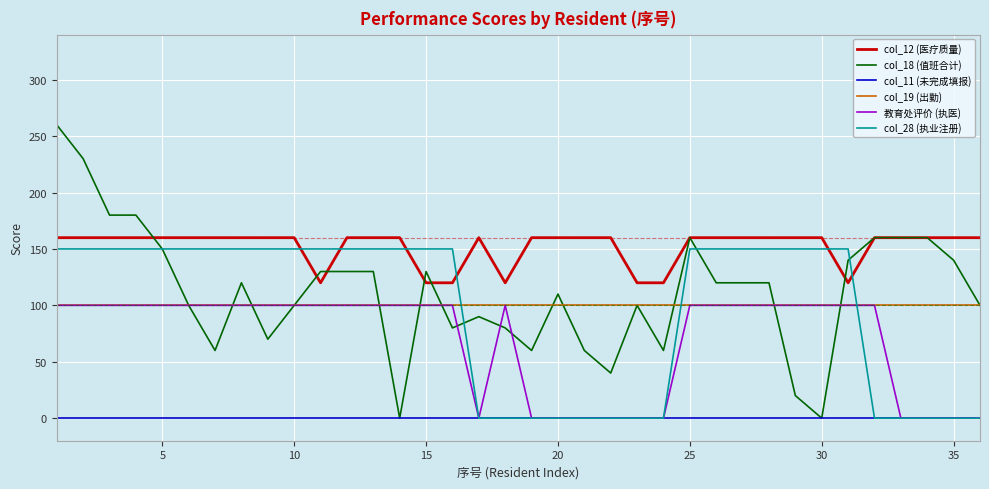

True or false: col_11 (未完成填报) and col_19 (出勤) cross at least once.

False